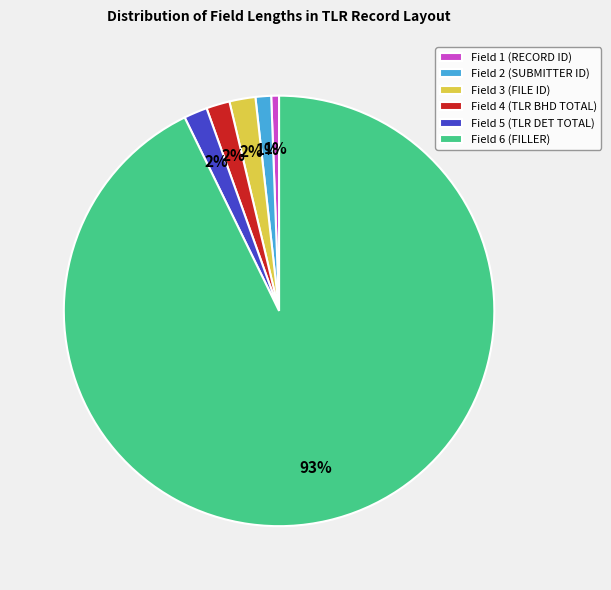

To the nearest percent, what is the average slice percentage?

17%